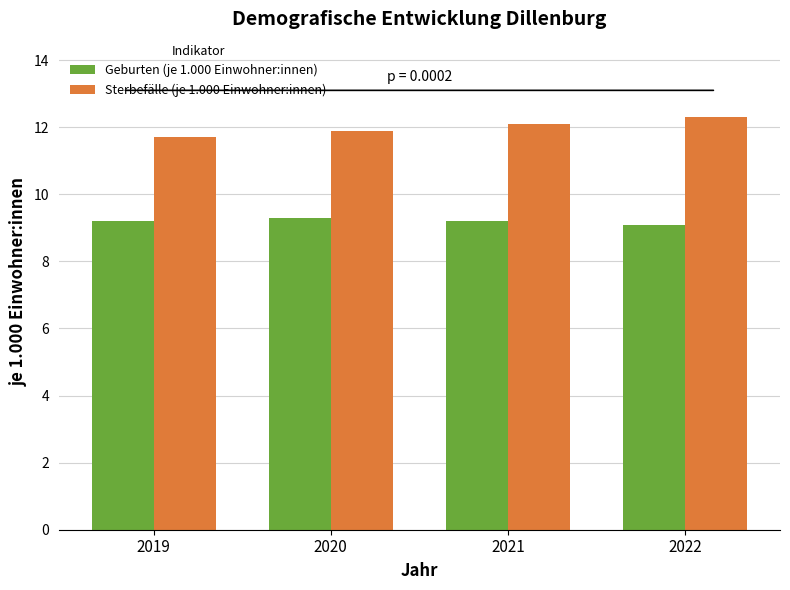

What is the spread (max minus min) of values at 2022?

3.2